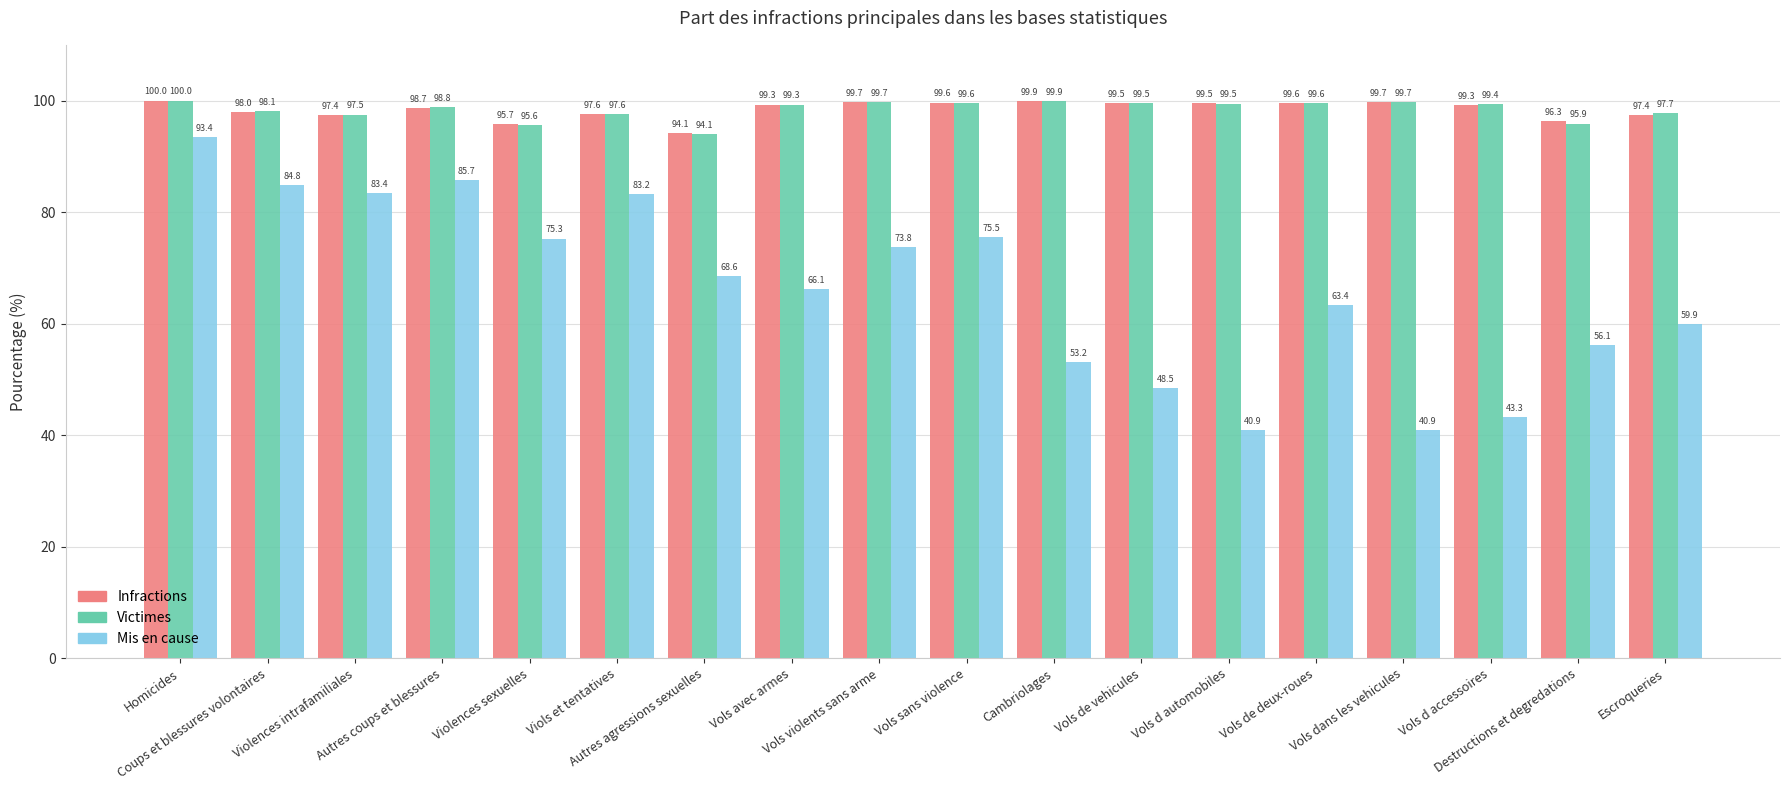

Reading left to right, extract all data points from this chart.

Infractions: 100.0	98.0	97.4	98.7	95.7	97.6	94.1	99.3	99.7	99.6	99.9	99.5	99.5	99.6	99.7	99.3	96.3	97.4
Victimes: 100.0	98.1	97.5	98.8	95.6	97.6	94.1	99.3	99.7	99.6	99.9	99.5	99.5	99.6	99.7	99.4	95.9	97.7
Mis en cause: 93.4	84.8	83.4	85.7	75.3	83.2	68.6	66.1	73.8	75.5	53.2	48.5	40.9	63.4	40.9	43.3	56.1	59.9